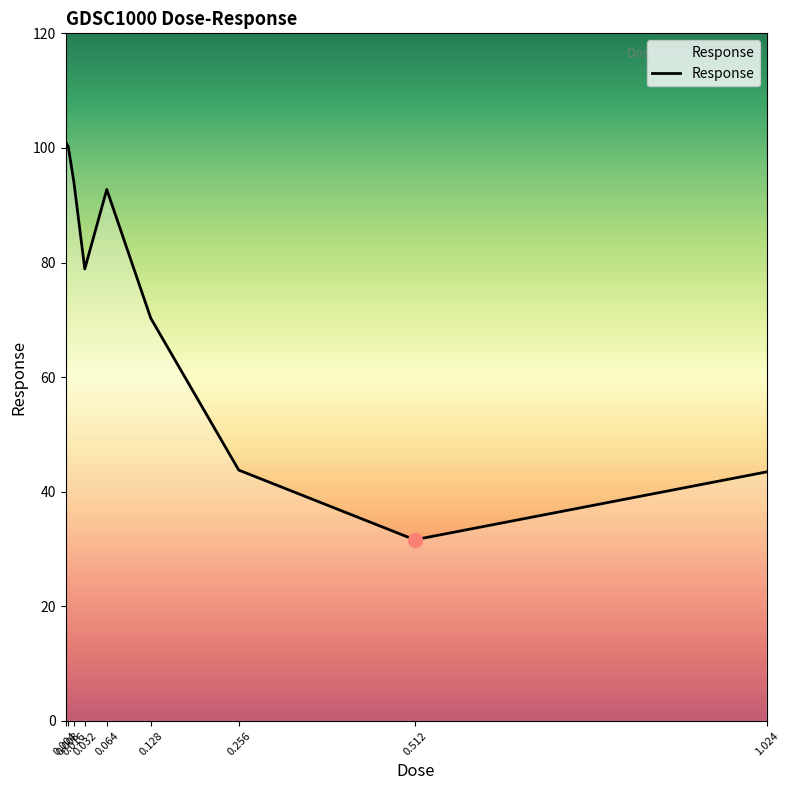

Which category has the lowest value across all series?

0.512